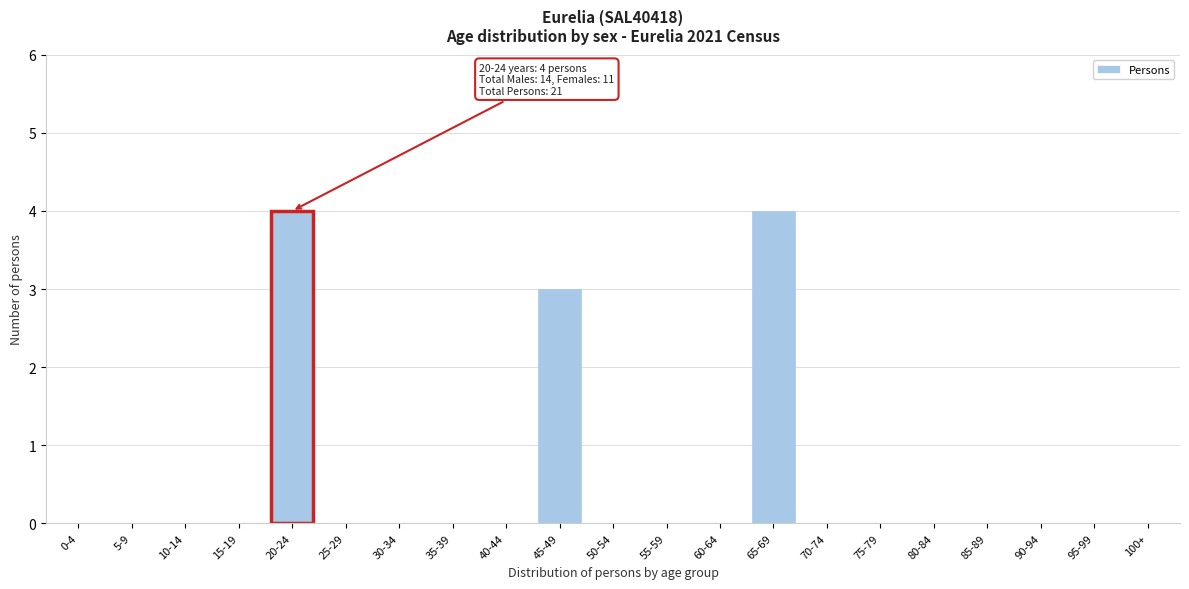

Reading left to right, extract all data points from this chart.

0-4=0	5-9=0	10-14=0	15-19=0	20-24=4	25-29=0	30-34=0	35-39=0	40-44=0	45-49=3	50-54=0	55-59=0	60-64=0	65-69=4	70-74=0	75-79=0	80-84=0	85-89=0	90-94=0	95-99=0	100+=0